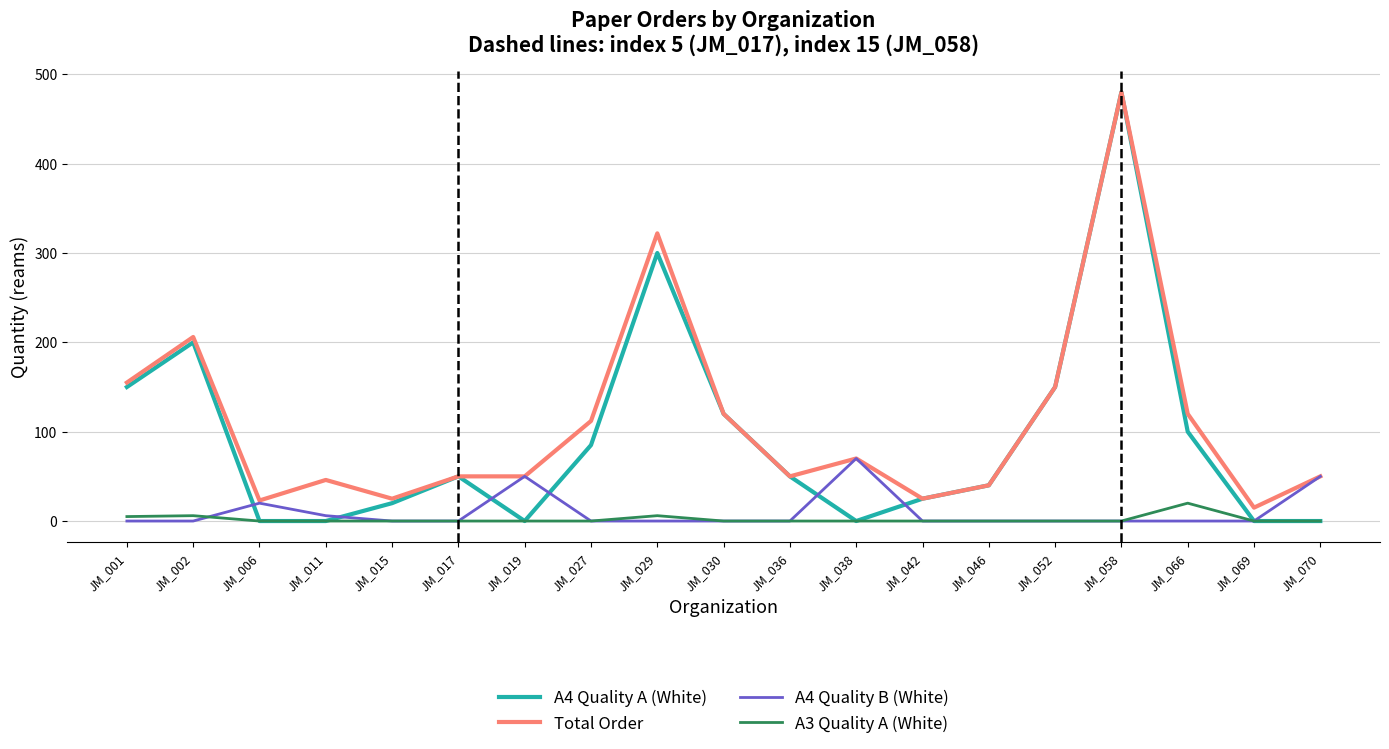

What is the difference between the A4 Quality A (White) values at JM_066 and JM_029?

200